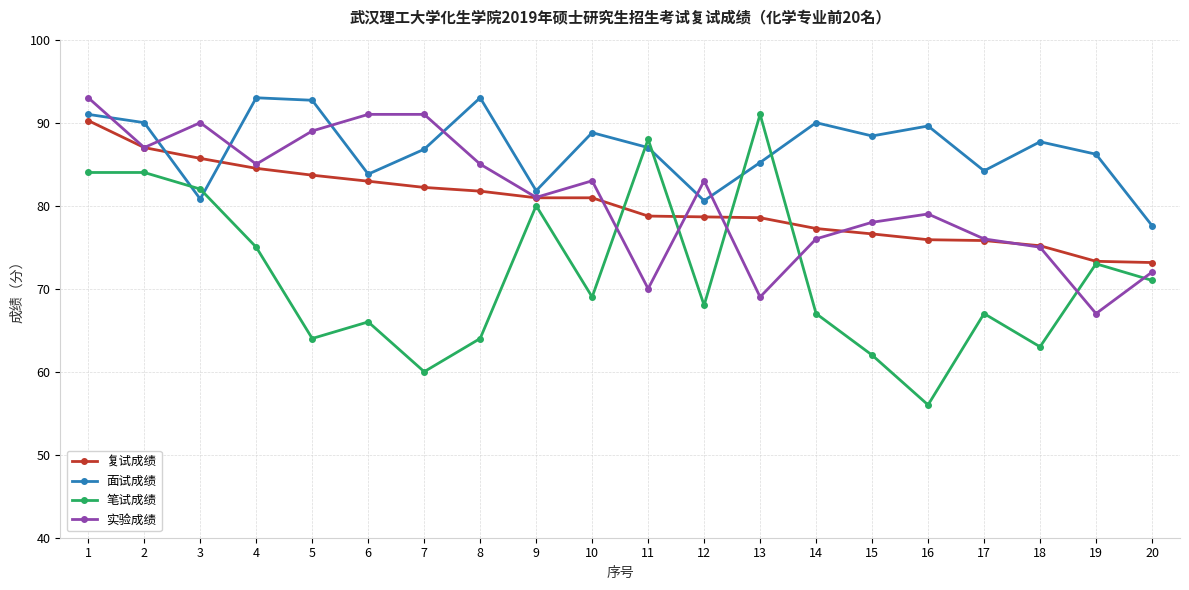

What are all the series names shown in the legend?

复试成绩, 面试成绩, 笔试成绩, 实验成绩